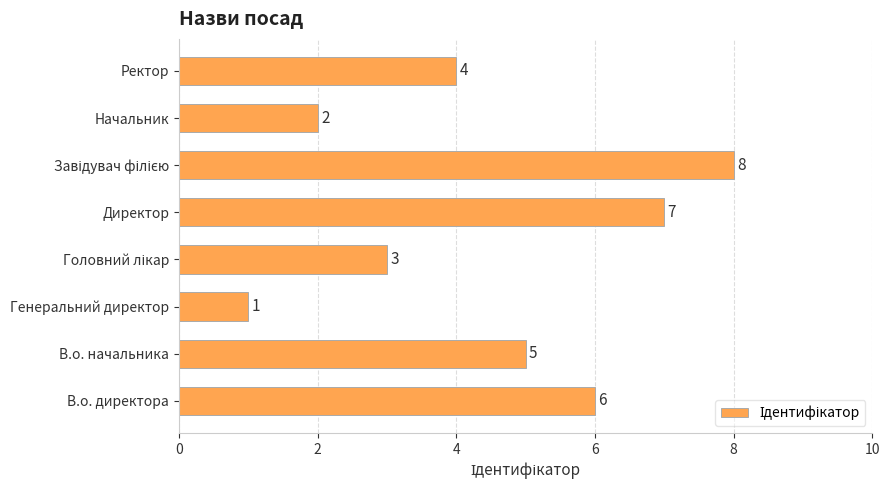

Count the number of categories in the chart.

8